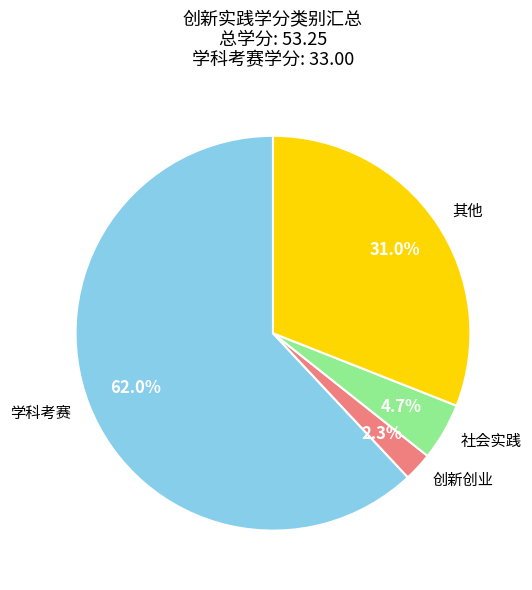

How much of the chart is everything except 社会实践?

95.3%